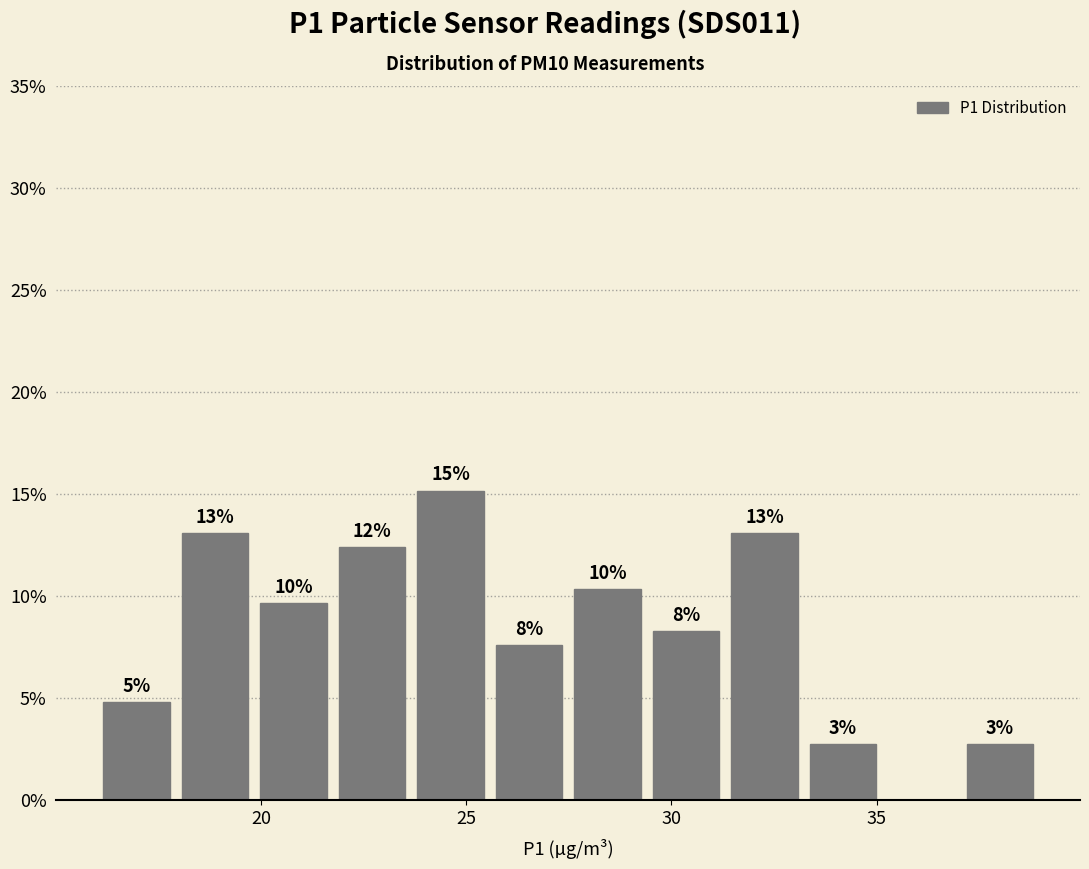

Around what value on the x-axis is the tallest bar? Give the approximate position of its centre, as read against the axis.

24.5